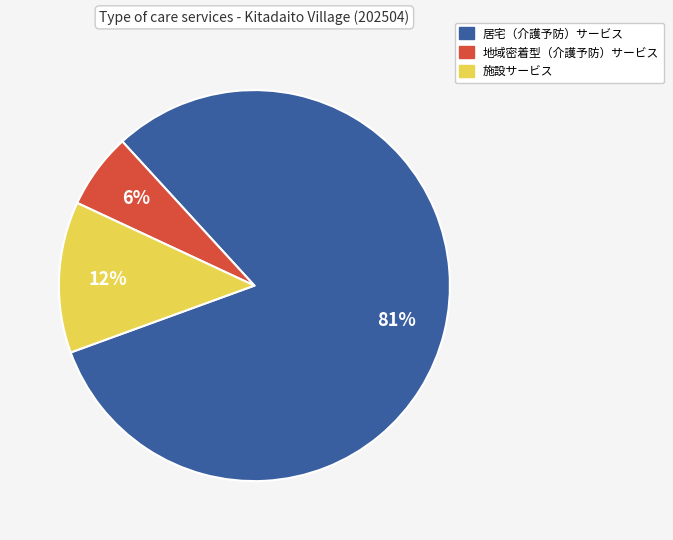

Is there any slice that represents more than half of the pie?

Yes